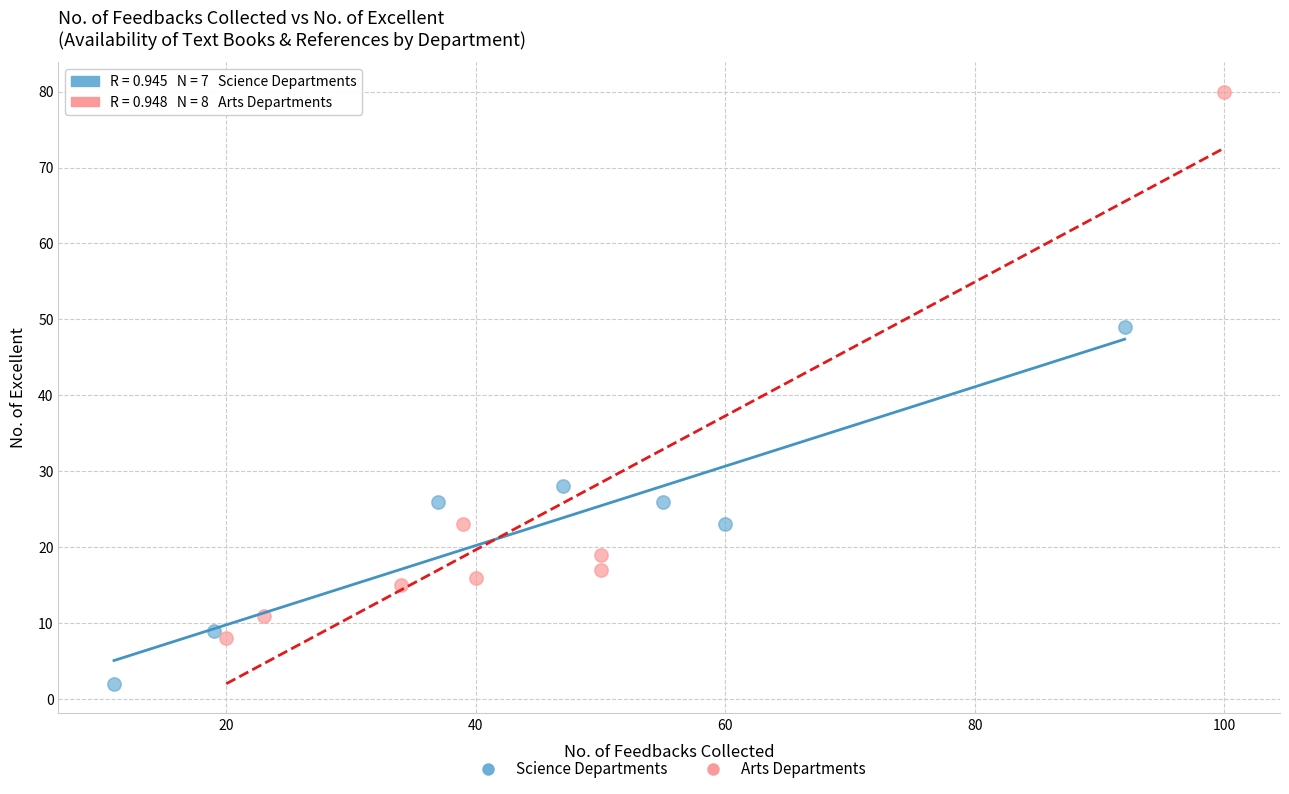

Which series reaches the minimum Y coordinate?

Science Departments